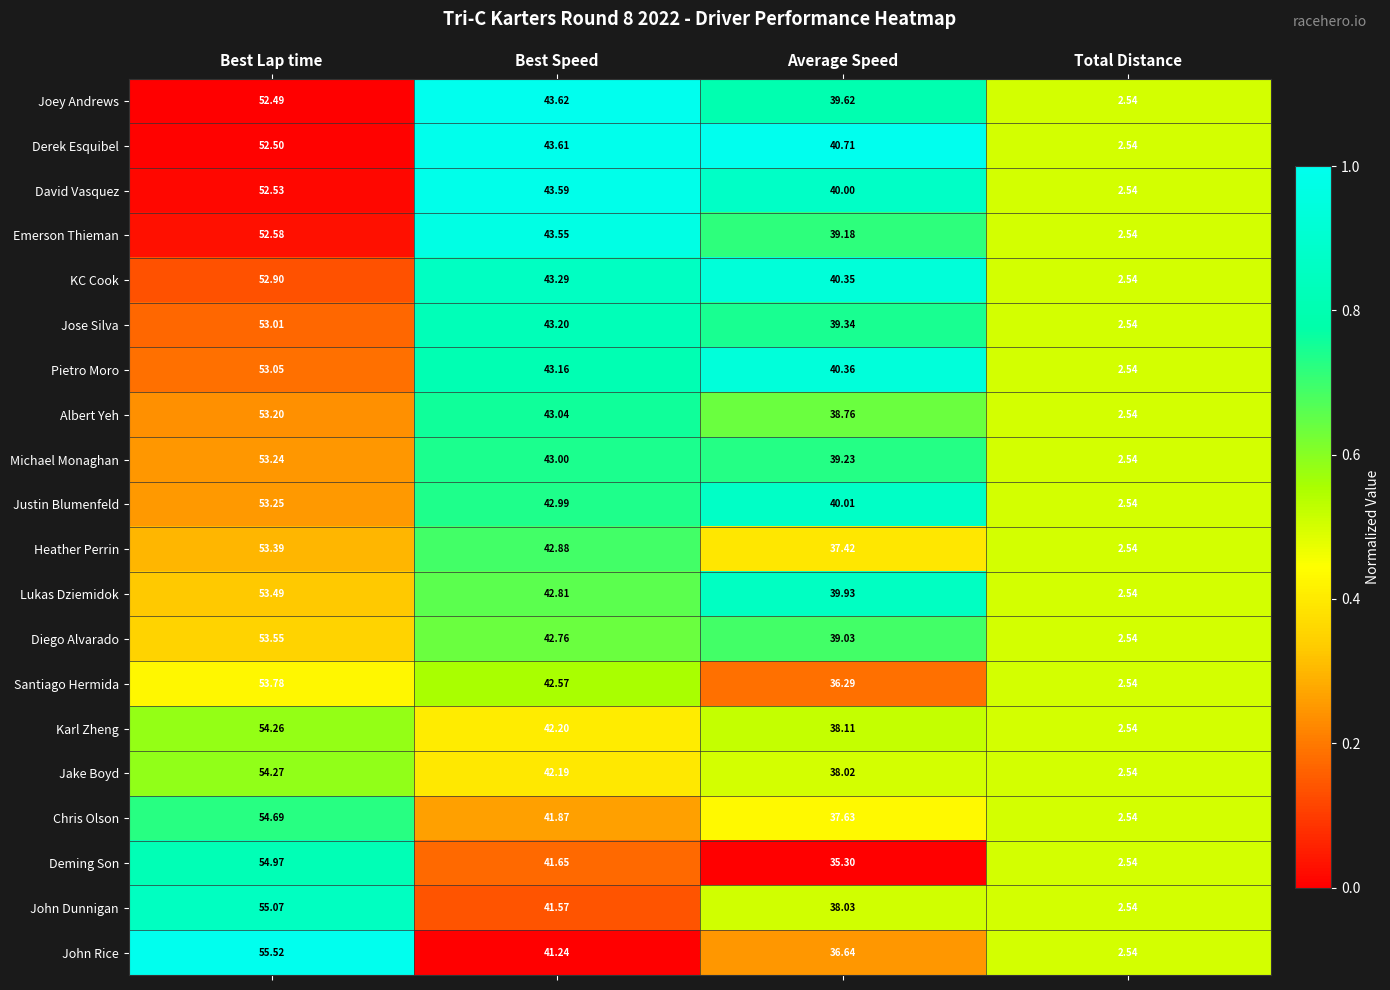

Where is Lukas Dziemidok nearest to the value 28?

Average Speed